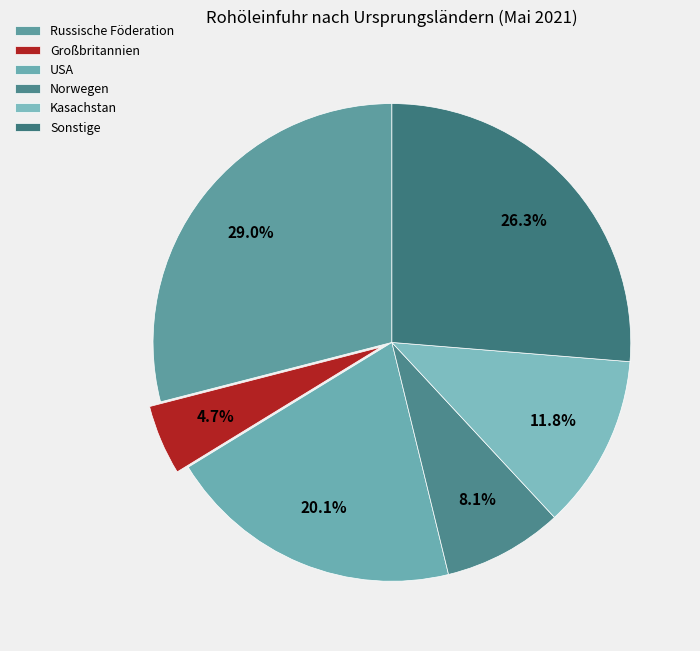

Which slice is the smallest?

Großbritannien